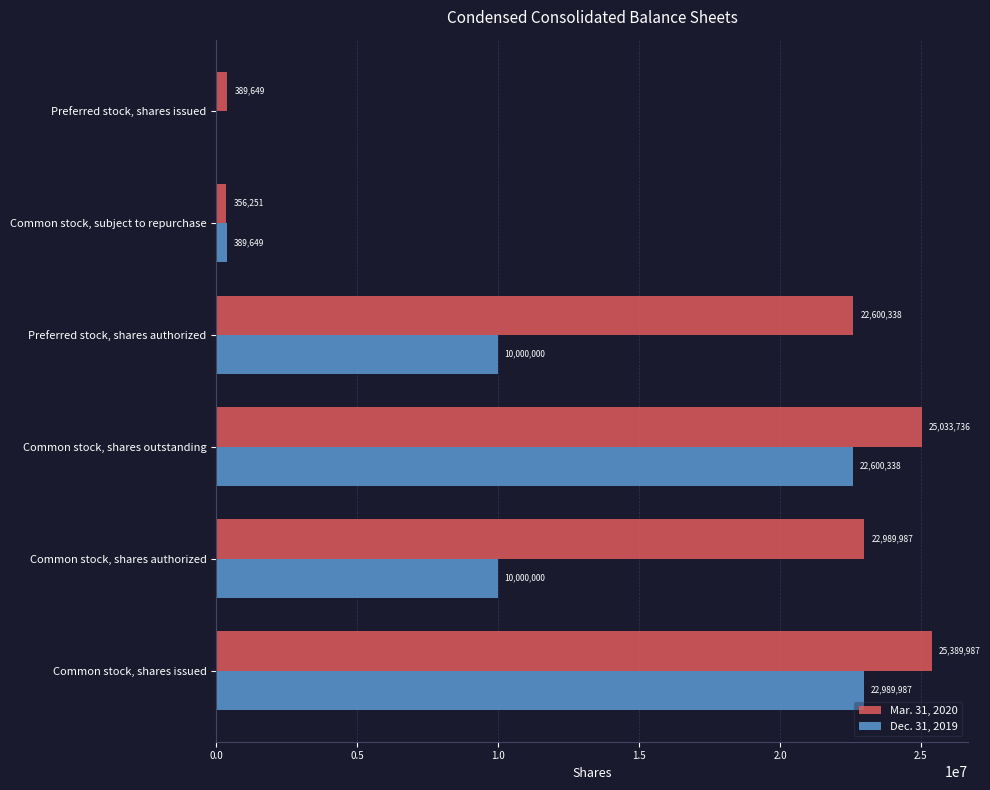

What is the average value of the Dec. 31, 2019 series?

10996662